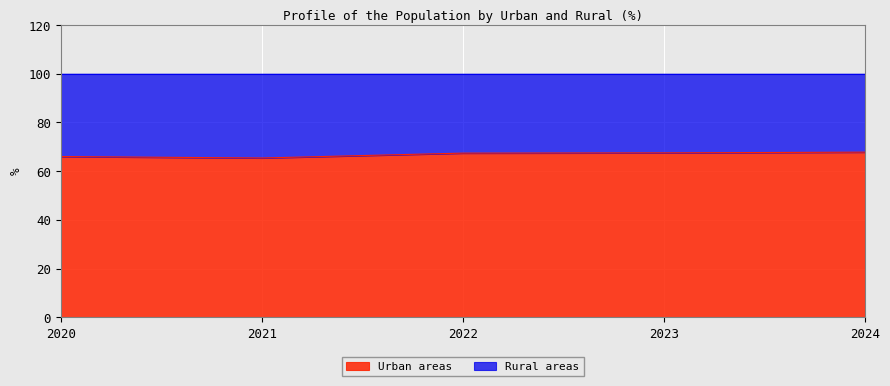

What is the difference between the maximum and minimum values?

2.4